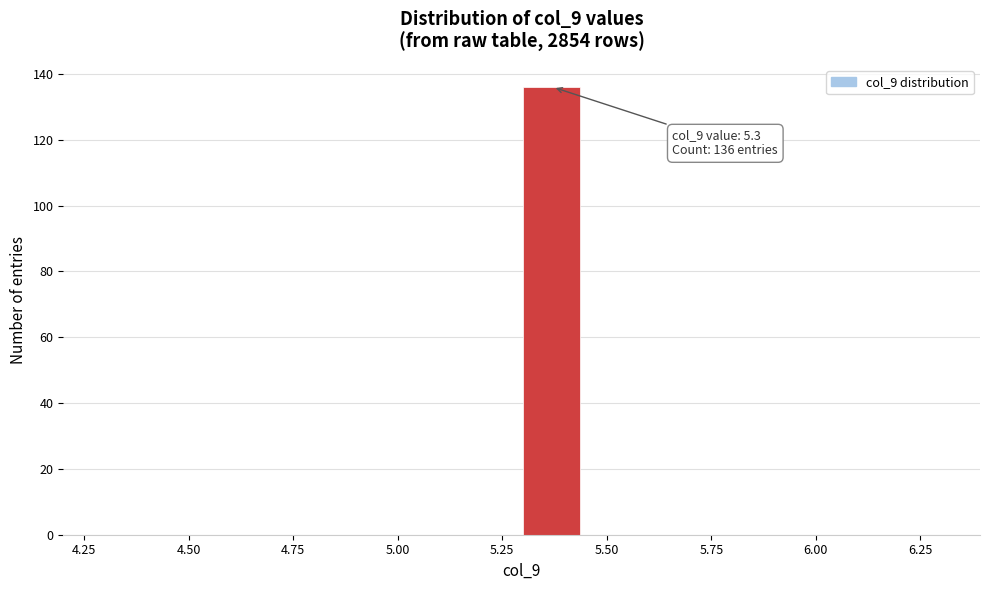

Read against the x-axis, roughly where is the centre of the tallest bar?

5.35